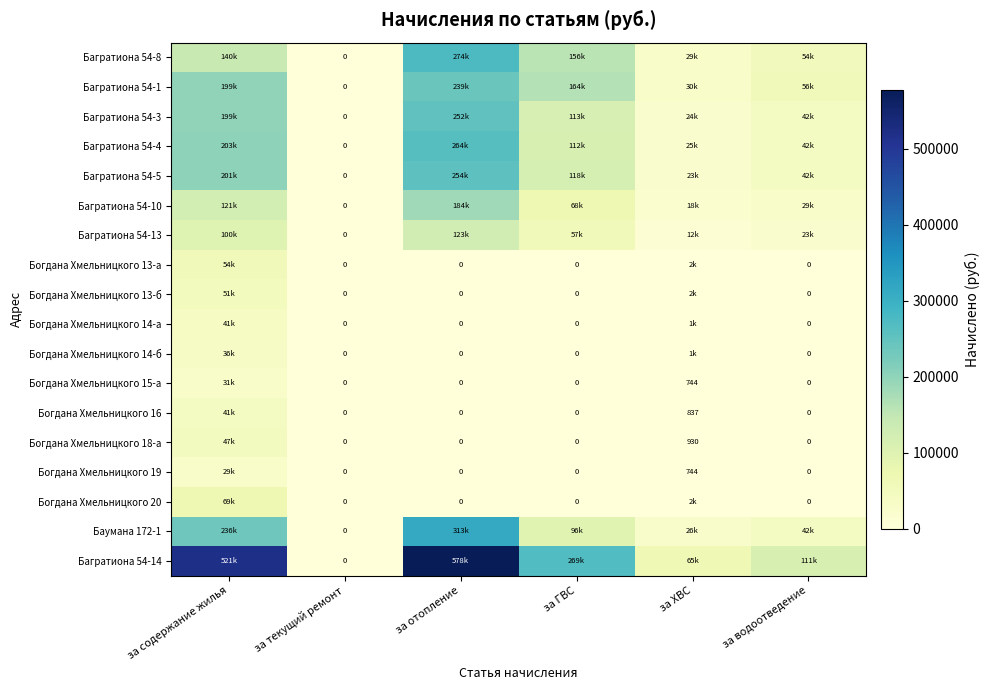

Read the Багратиона 54-14 value at за ГВС.

269439.9